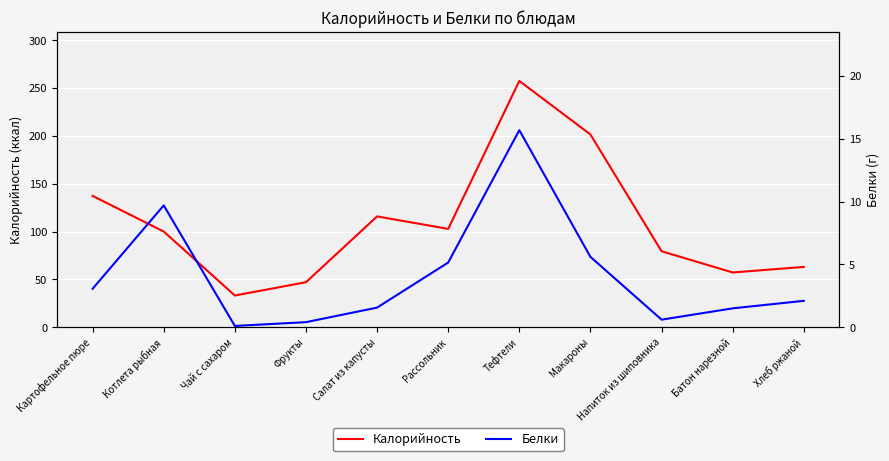

What is the lowest value of the Калорийность series?

33.1